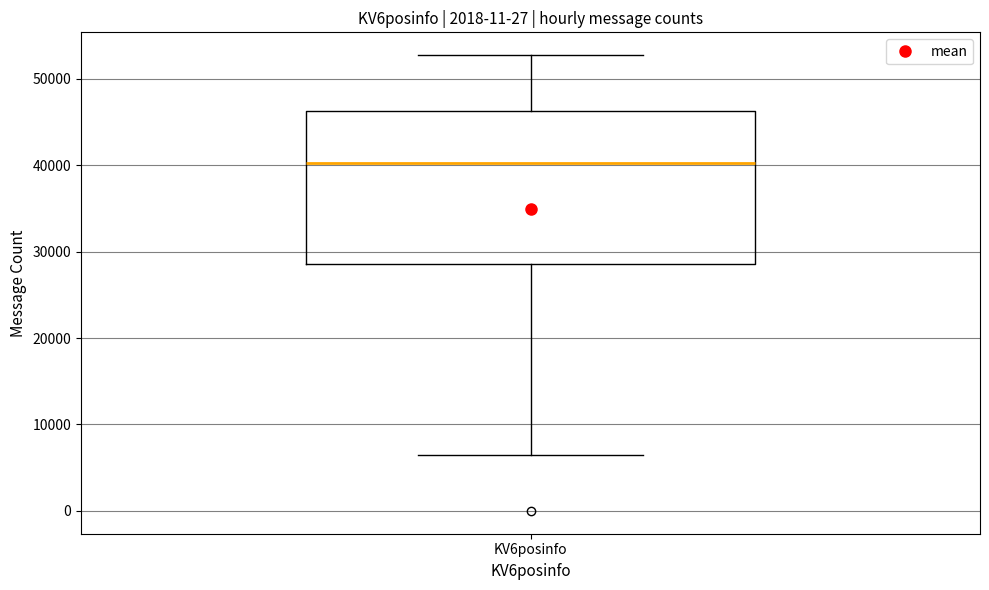

Transcribe this box plot: give where the median line is, the range the box spans, and where the two whiskers end, as read against the y-axis. The values are not printed on the chart, so give them approximately, as read against the axis.

median 40000, box 29000 to 46000, whiskers 6000 to 53000